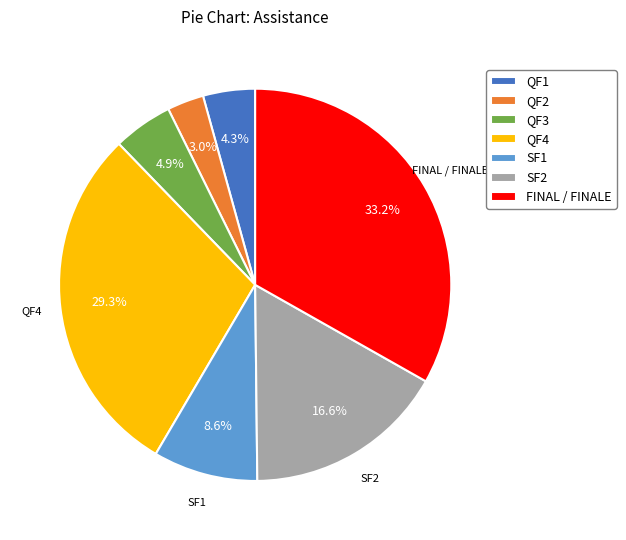

What is the ratio of the value at SF1 to the value at QF4?

0.3